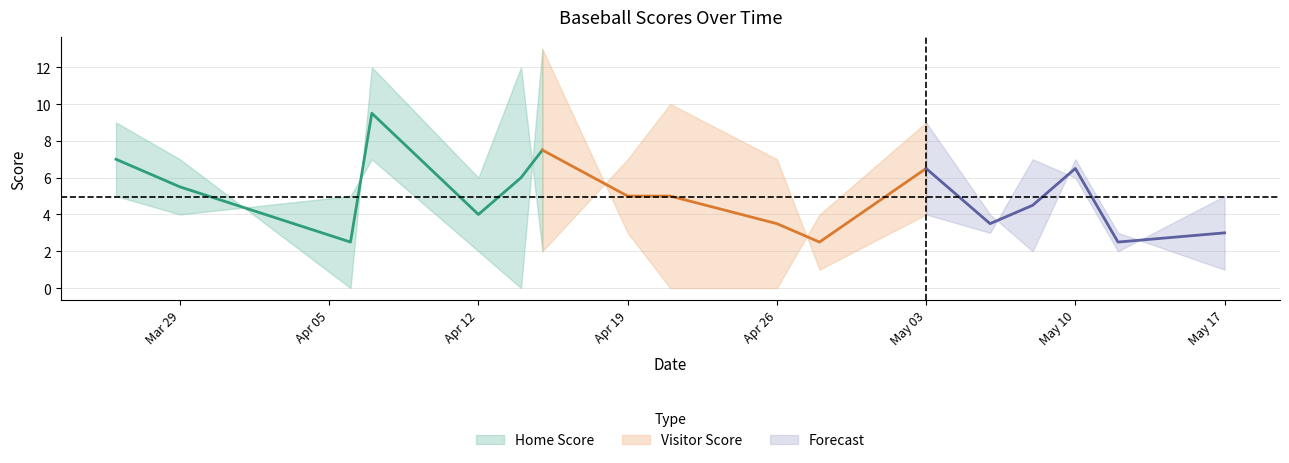

Count the number of categories in the chart.

17